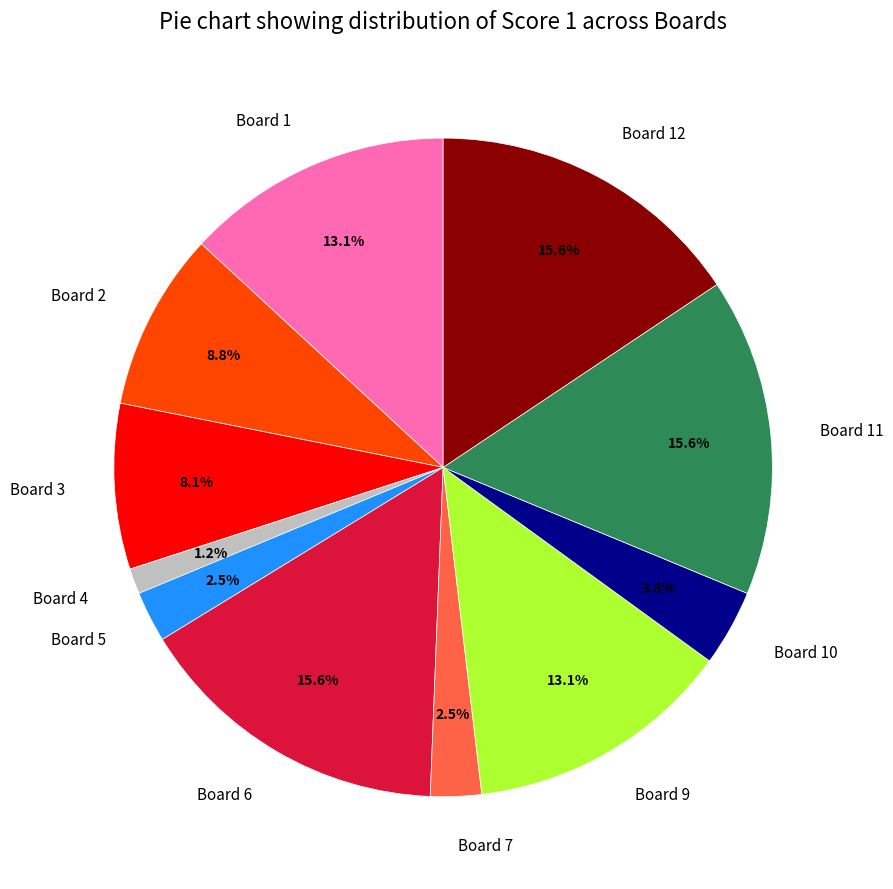

To the nearest percent, what percentage of the pie is Board 9?

13%